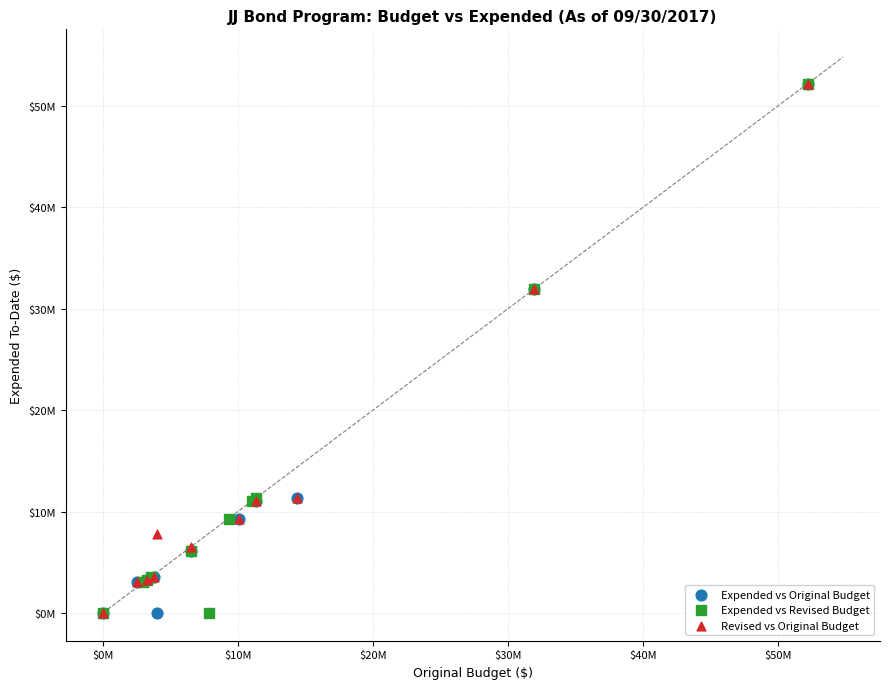

What are all the series names shown in the legend?

Expended vs Original Budget, Expended vs Revised Budget, Revised vs Original Budget